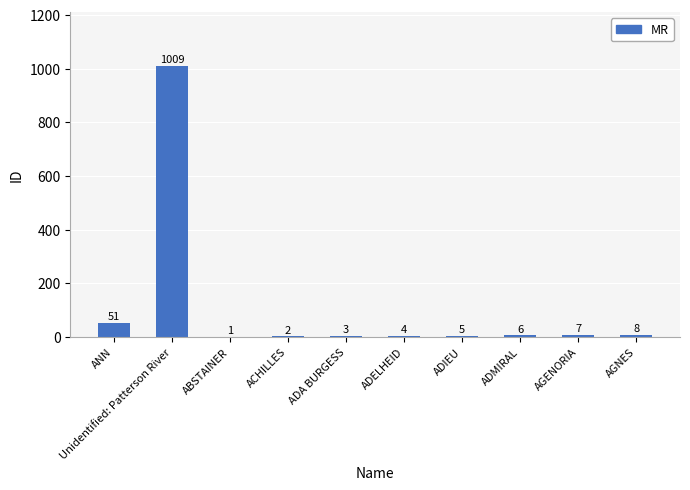

Which label corresponds to the largest value in the chart?

Unidentified: Patterson River